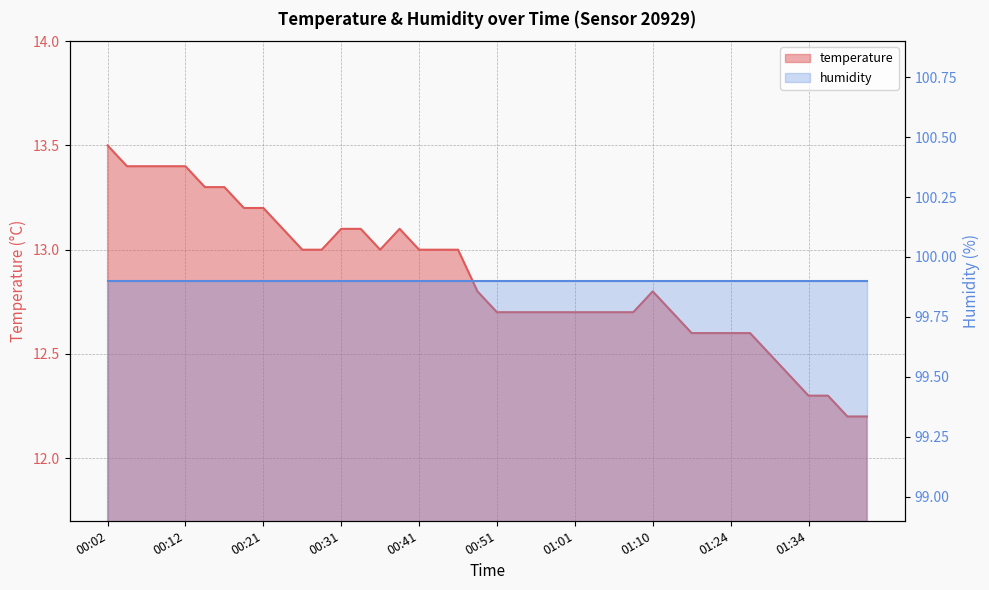

What is the greatest value displayed?

13.5